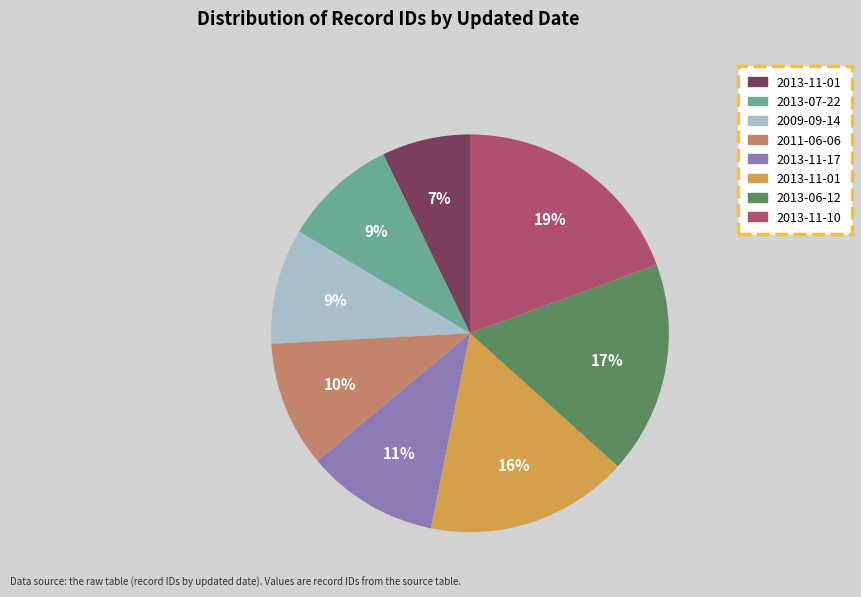

Is there a majority slice in this chart?

No